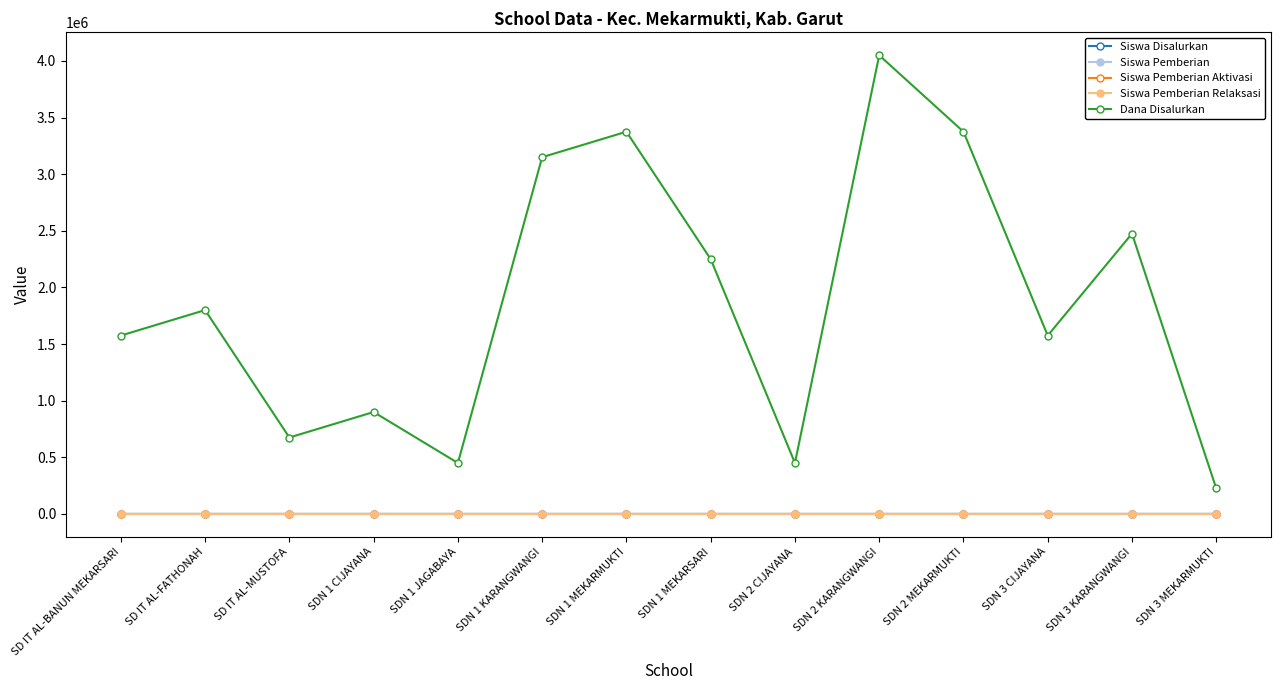

List the series in order of their peak value, lowest first.

Siswa Pemberian Aktivasi, Siswa Pemberian Relaksasi, Siswa Disalurkan, Siswa Pemberian, Dana Disalurkan